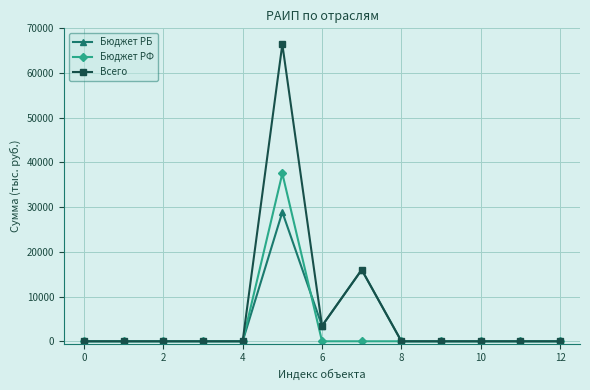

Which series has the largest total across all categories?

Всего